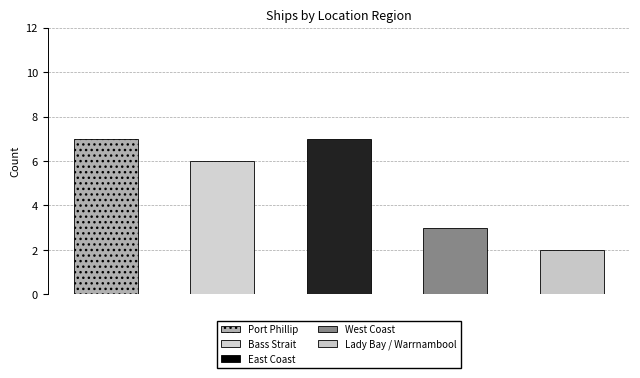

What is the difference between the maximum and second lowest values?

4